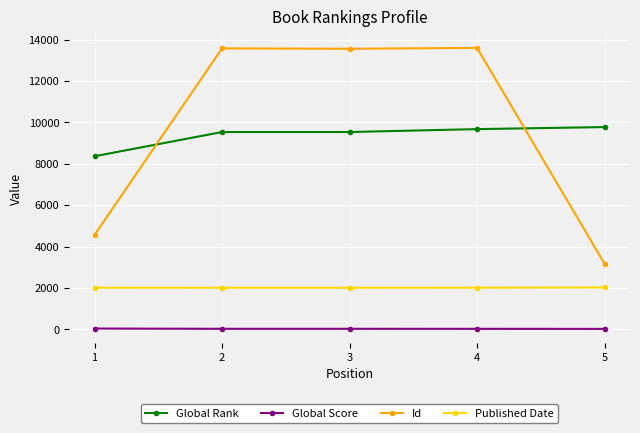

What is the value of the Id point at the 1st from the left?

4563